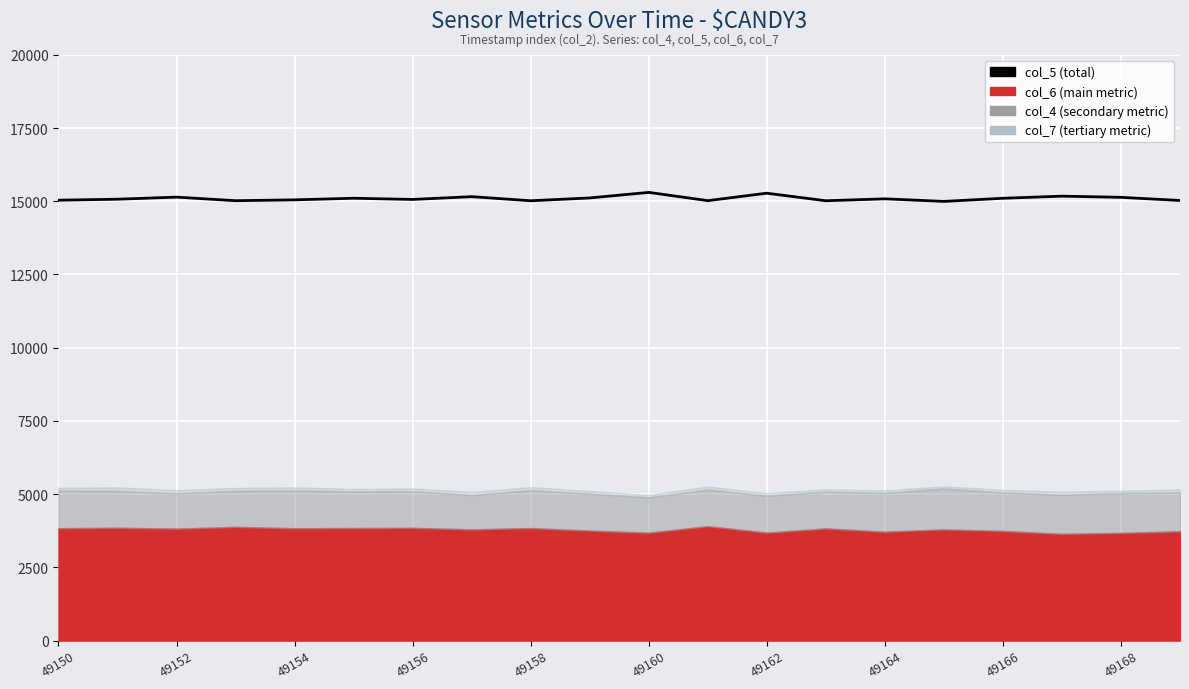

The value at 49158 is 15016. True or false?

True